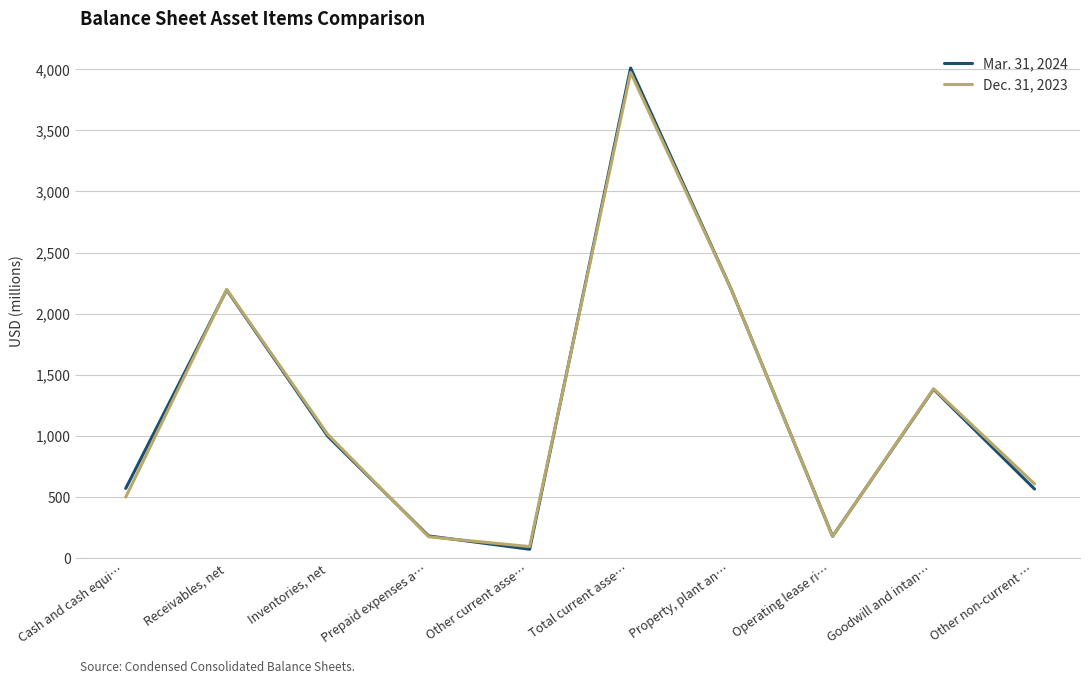

At which category is the sum across all series the highest?

Total current asse…